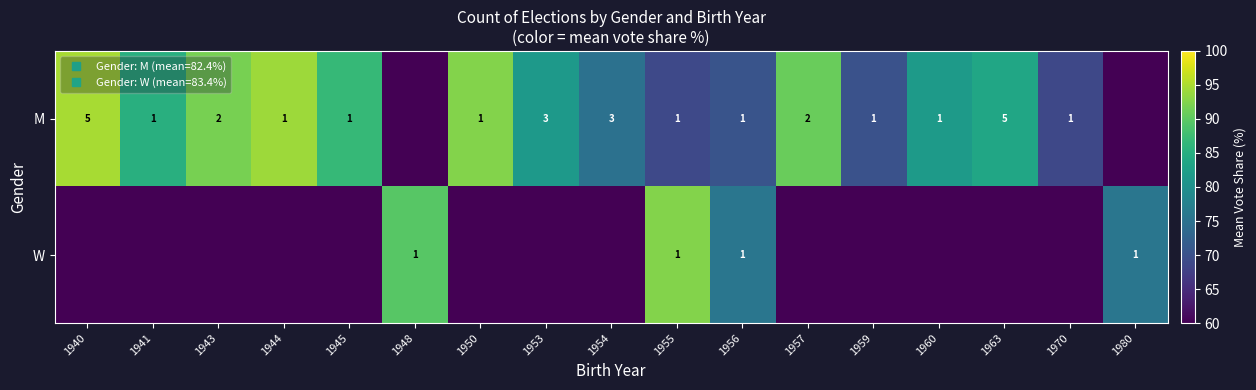

Count the number of data series in this chart.

2